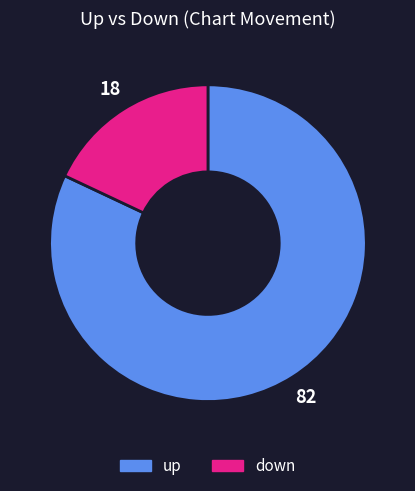

Do up and down together represent more than half of the pie?

Yes